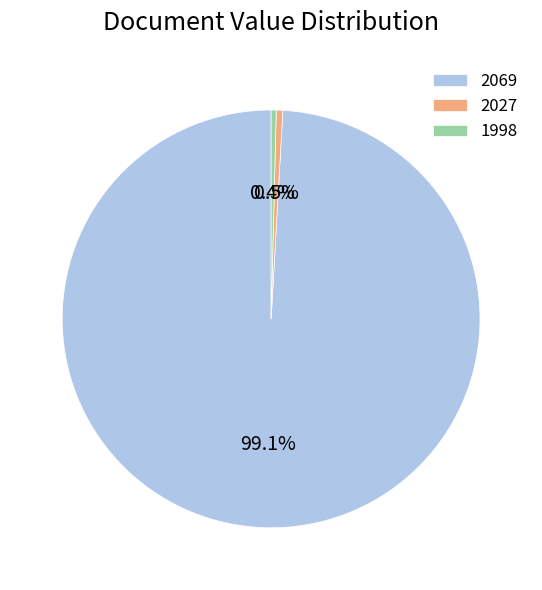

Is it true that 2069 is 89% of the pie?

False